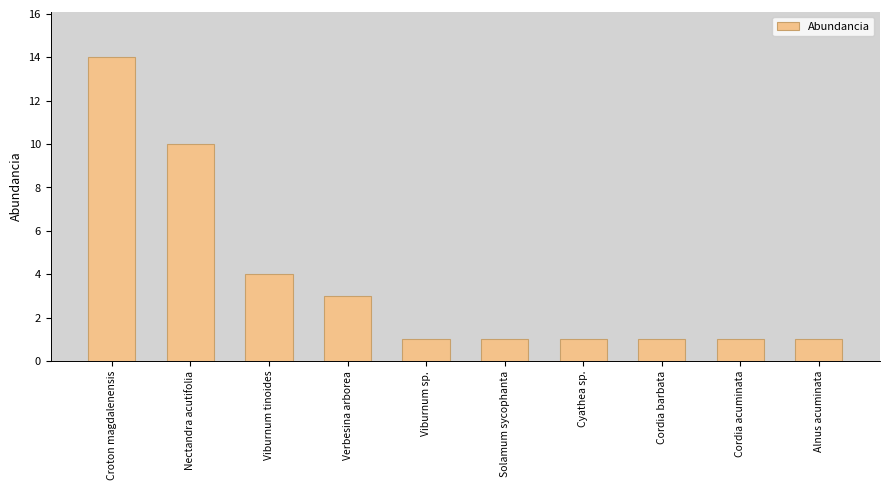

What is the difference between the maximum and minimum values?

13